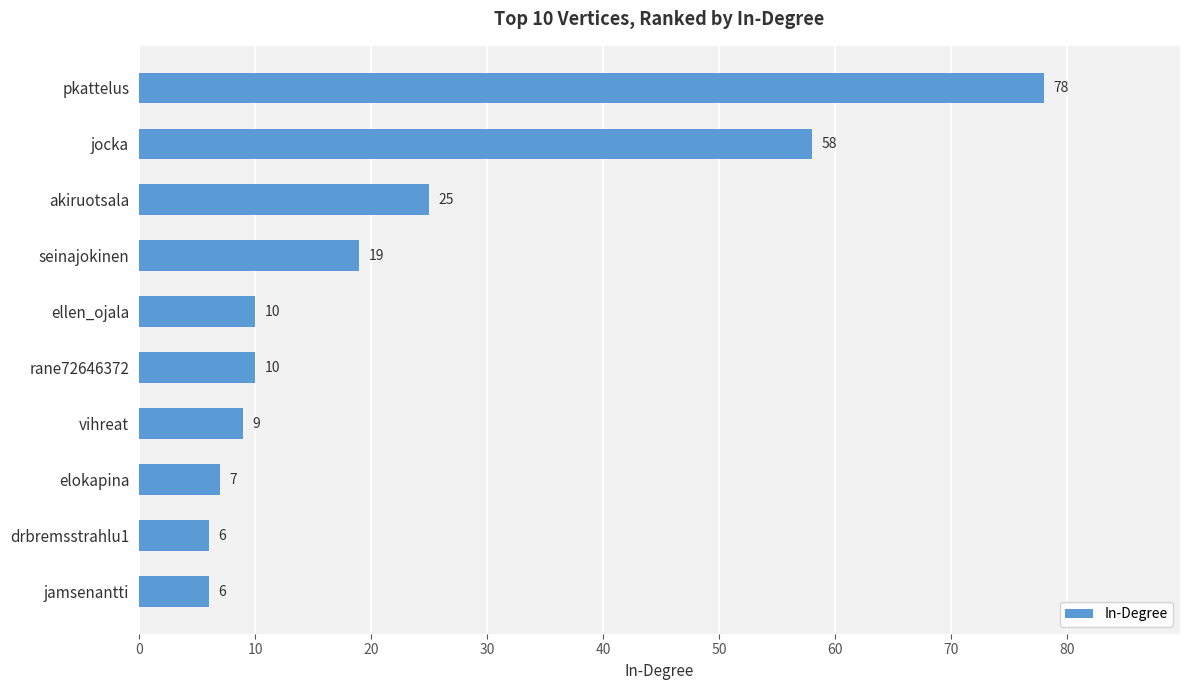

Reading top to bottom, list all the values displayed in this chart.

78	58	25	19	10	10	9	7	6	6